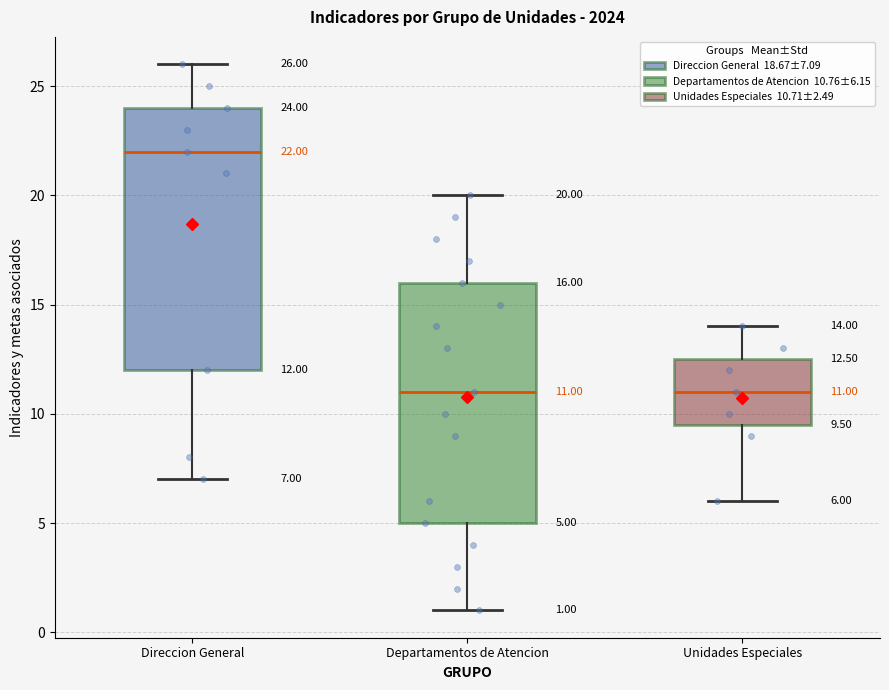

Which box is the tallest, from its lower edge to its upper edge?

Direccion General